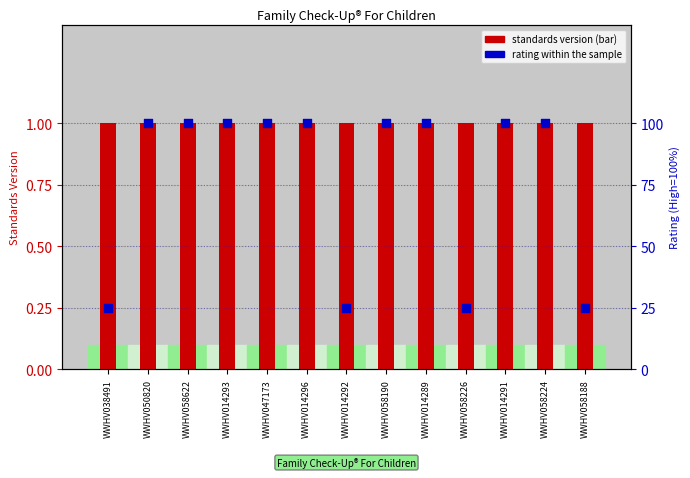

What is the total value across all series at WWHV047173?

101